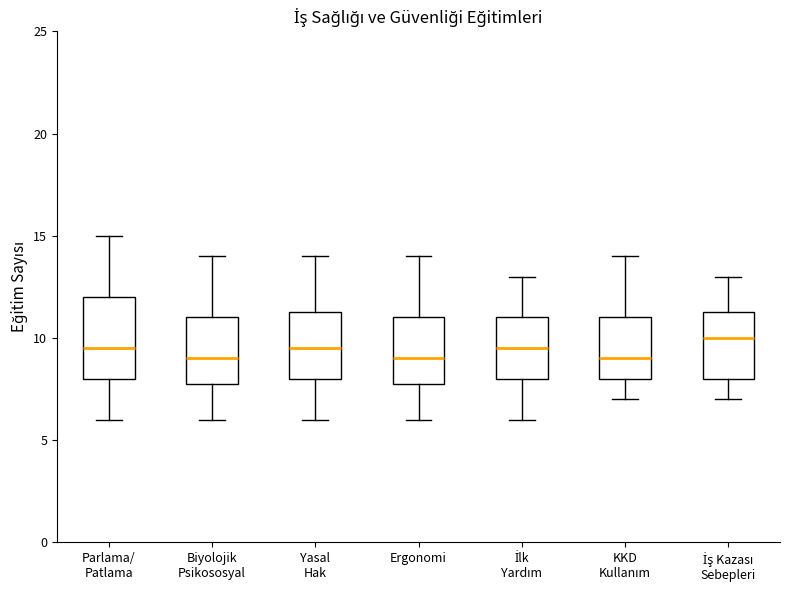

Comparing the boxes themselves (not the whiskers), which one is the tallest?

Parlama/ Patlama